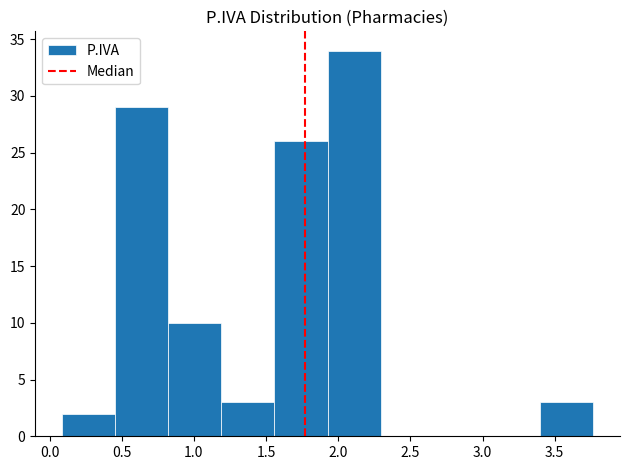

Reading left to right, list every bar in this chart as the range it spans on the x-axis followed by its height. Neither the bar edges nor the heights are printed on the chart, so give them approximately, as read against the axes.

0.10 to 0.45: 2
0.45 to 0.80: 29
0.80 to 1.20: 10
1.20 to 1.55: 3
1.55 to 1.95: 26
1.95 to 2.30: 34
2.30 to 2.65: 0
2.65 to 3.05: 0
3.05 to 3.40: 0
3.40 to 3.75: 3